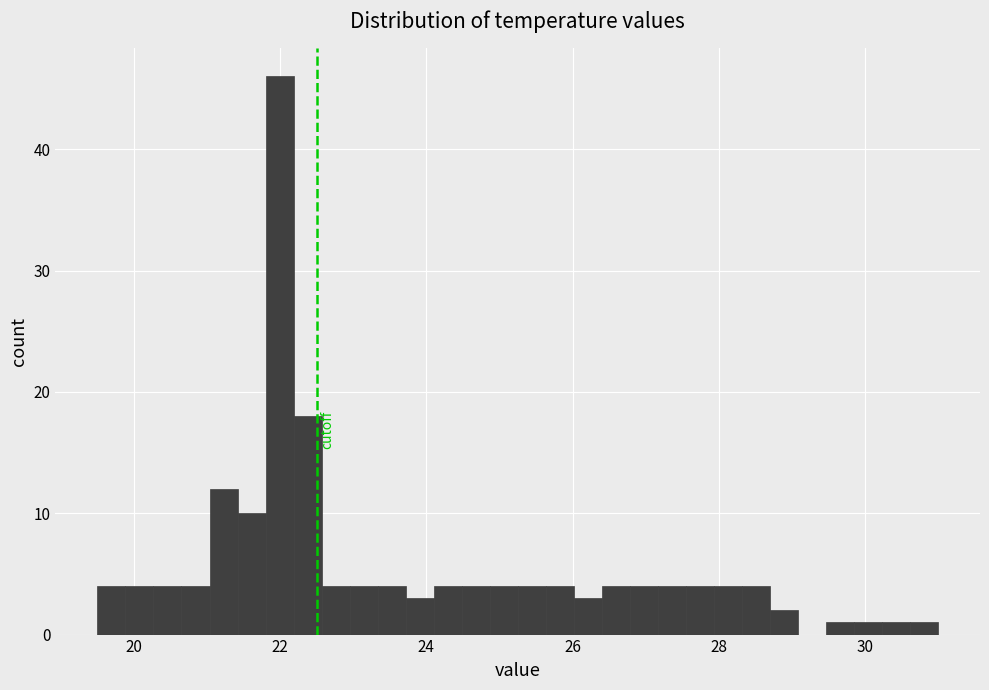

Around what value on the x-axis is the tallest bar? Give the approximate position of its centre, as read against the axis.

22.0